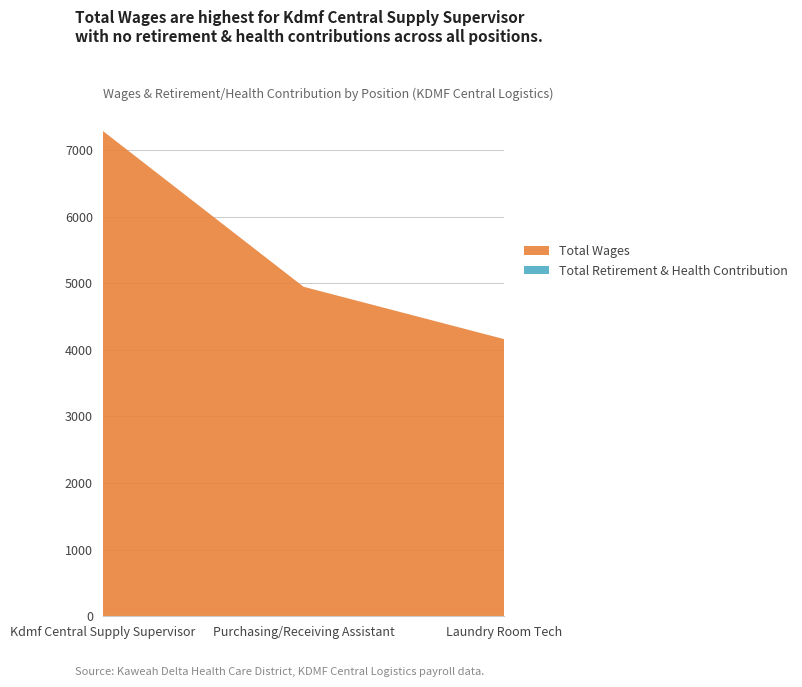

Reading left to right, list all the values displayed in this chart.

Total Wages: 7287	4946	4159
Total Retirement & Health Contribution: 0	0	0